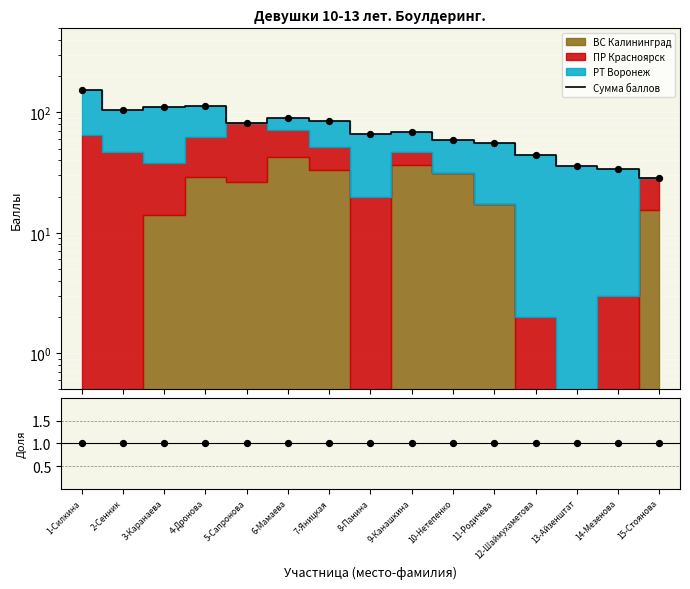

What is the change in value from 8-Панина to 14-Мезенова?

-32.3